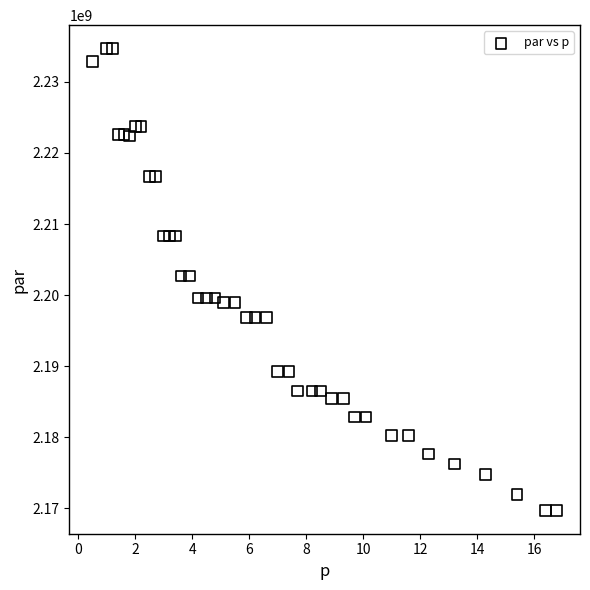

What is the range of Y values (max minus min)?

65107675